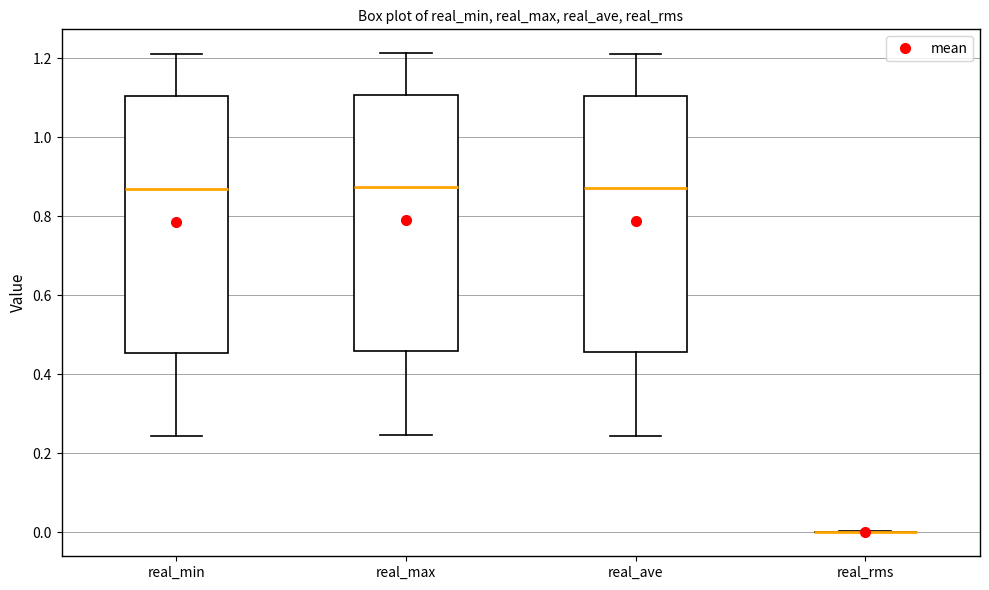

Where does the median line of the box for real_min sit on the y-axis? The values are not printed on the chart, so give them approximately, as read against the axis.

0.88